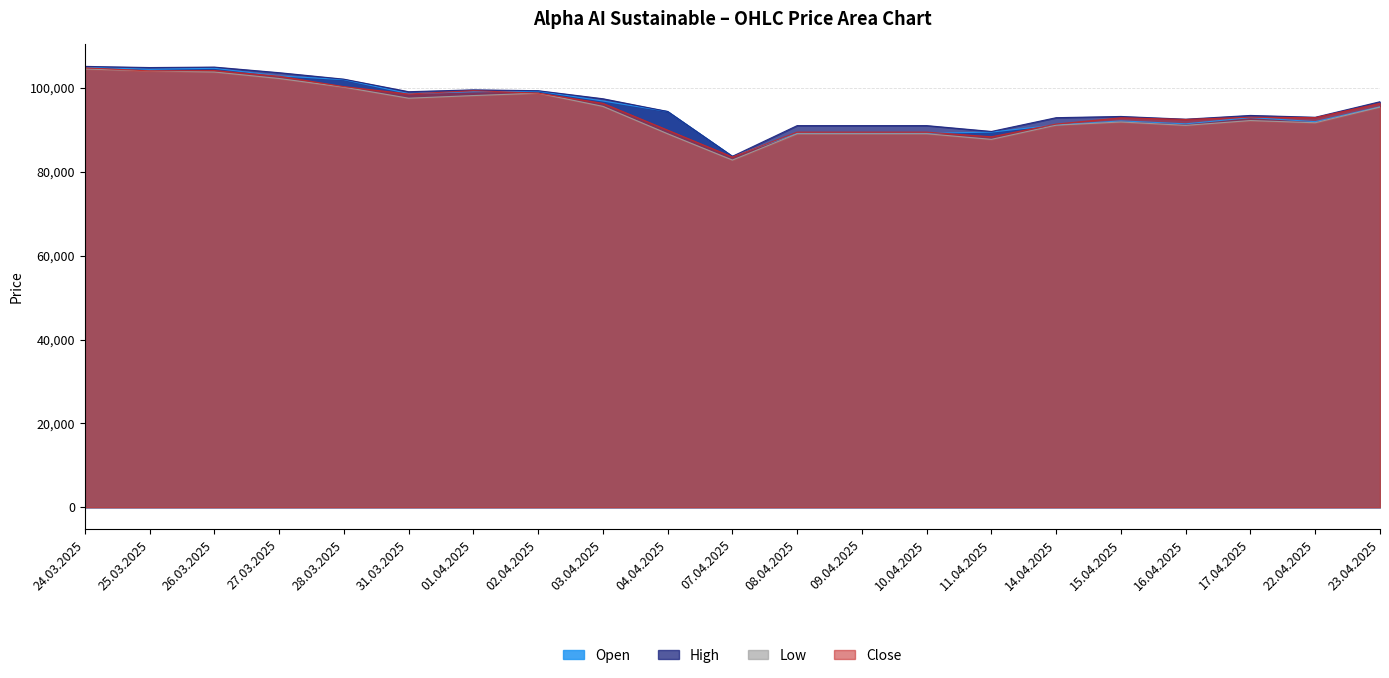

At how many categories does at least one series exceed 104544?

3